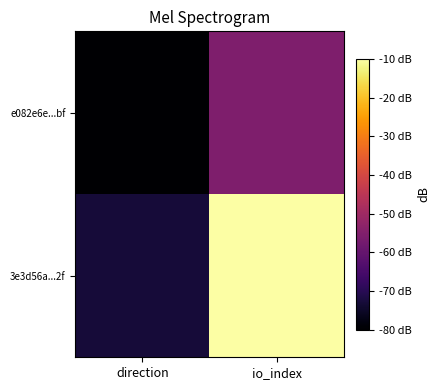

What is the greatest value displayed?

-10.0